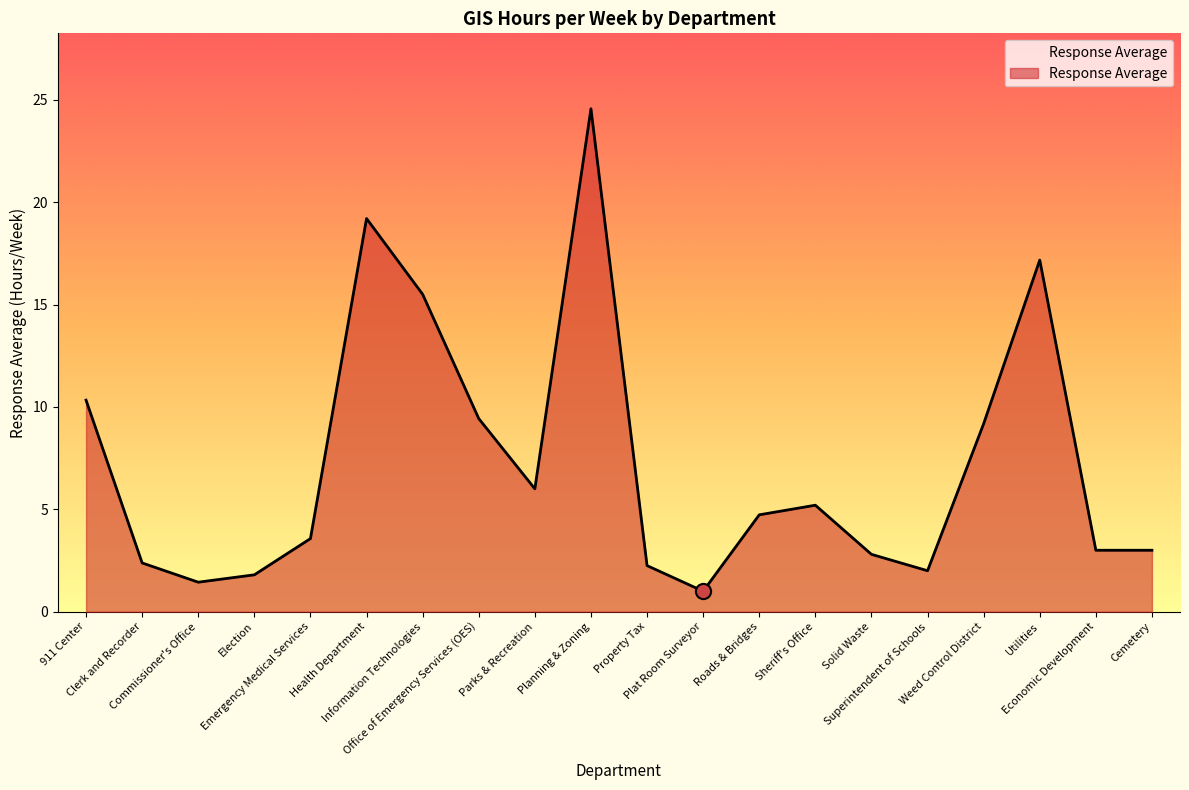

What is the ratio of the value at Commissioner's Office to the value at Clerk and Recorder?

0.6